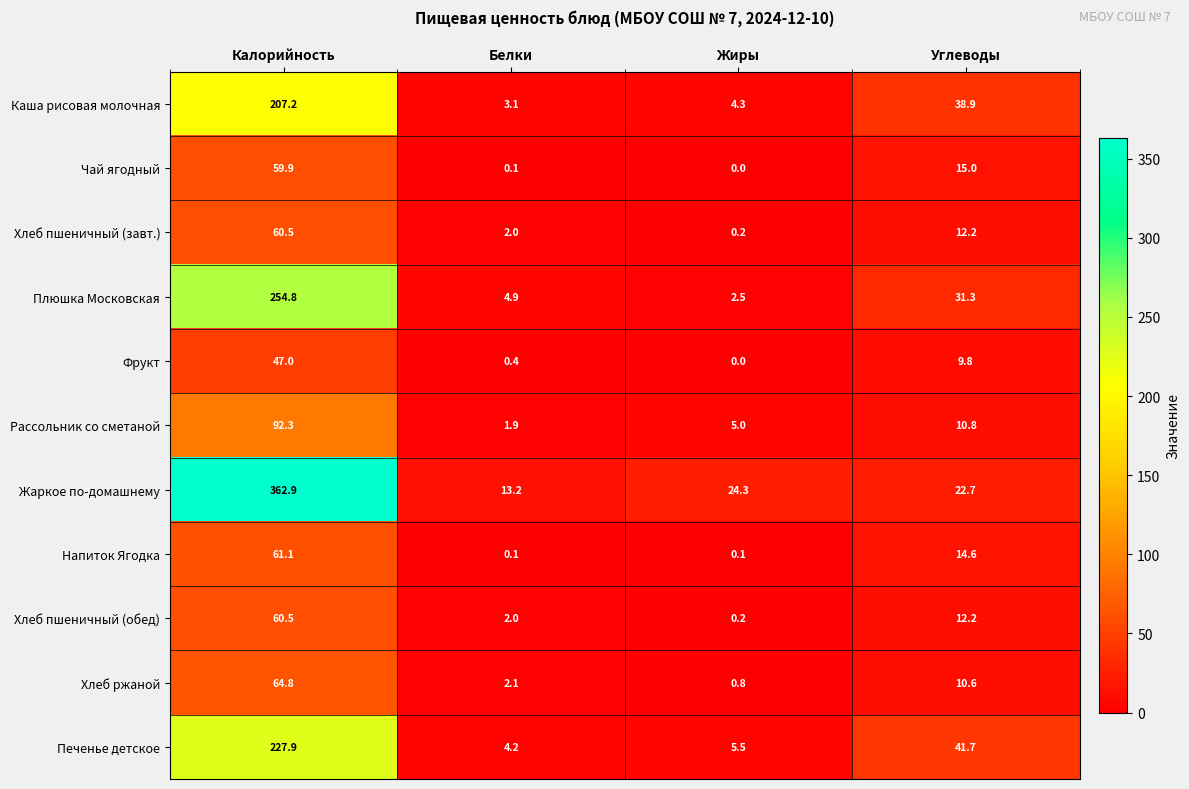

Is the value of Хлеб пшеничный (завт.) at Жиры greater than the value of Плюшка Московская at Углеводы?

No